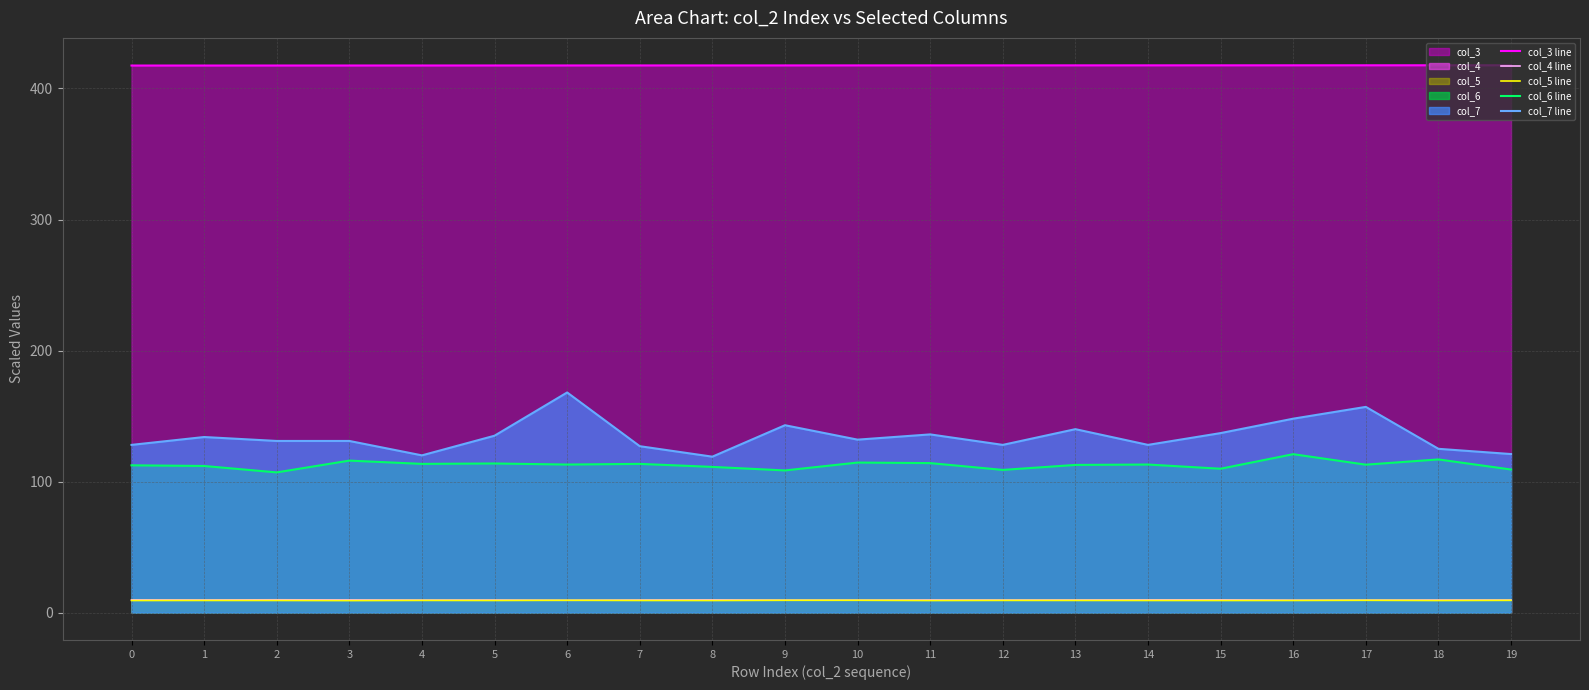

What is the value of the col_4 line point at the 13th from the left?

9.6